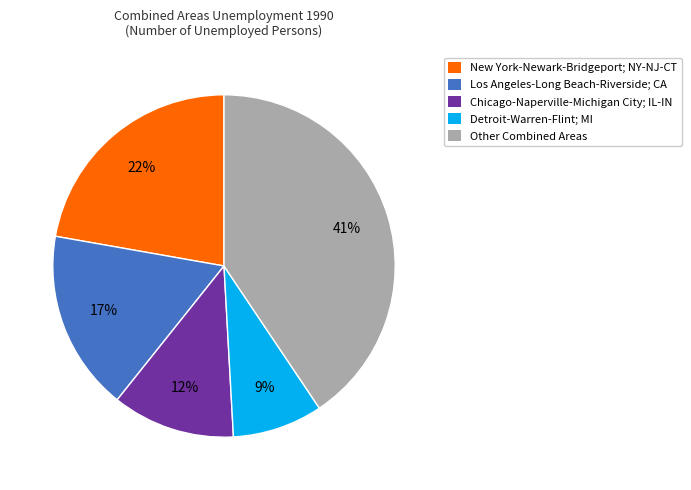

Which has a higher value, Los Angeles-Long Beach-Riverside; CA or Detroit-Warren-Flint; MI?

Los Angeles-Long Beach-Riverside; CA